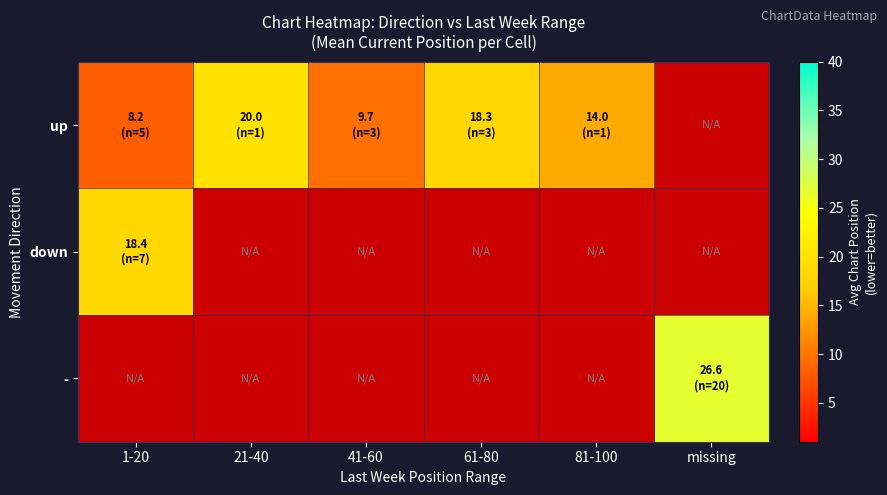

Between missing and 1-20, which is larger?

1-20